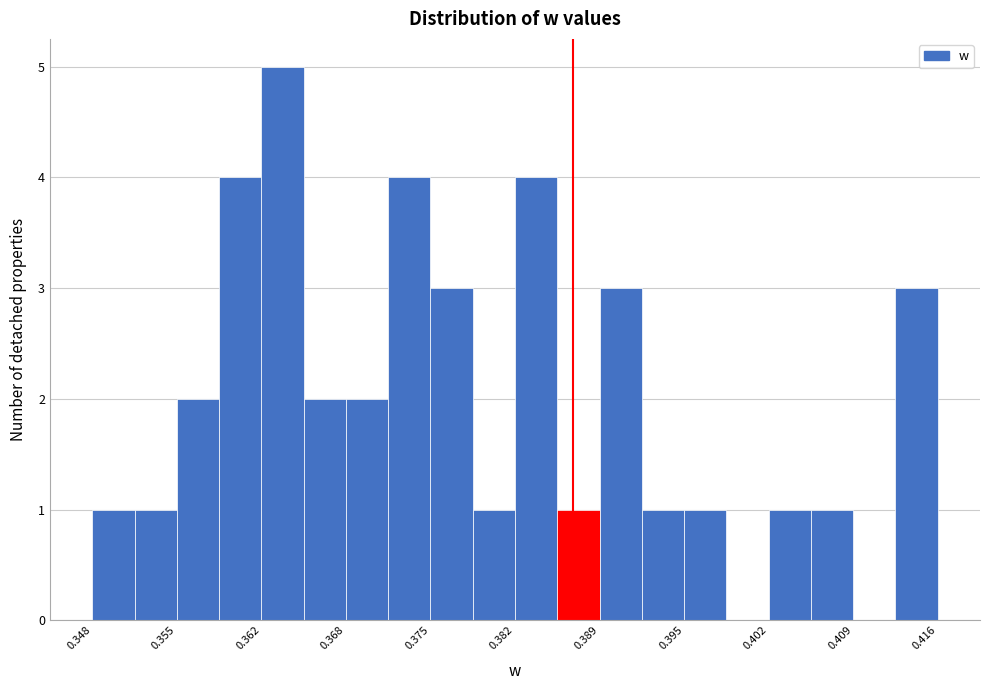

Around what value on the x-axis is the tallest bar? Give the approximate position of its centre, as read against the axis.

0.363